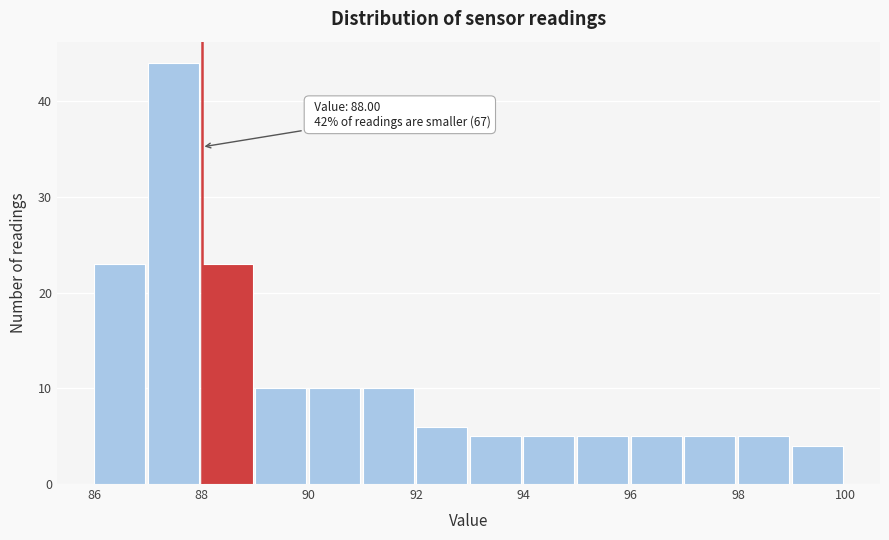

Which range on the x-axis has the tallest bar?

87 to 88